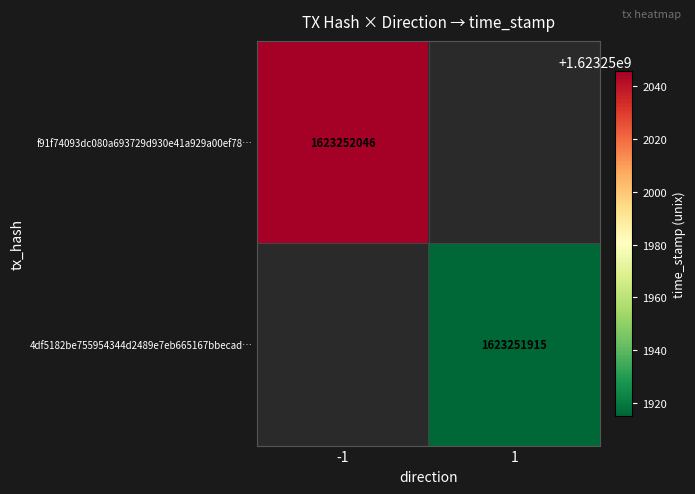

Rank the series by their maximum value, from highest to lowest.

f91f74093dc080a693729d930e41a929a00ef78, 4df5182be755954344d2489e7eb665167bbecad